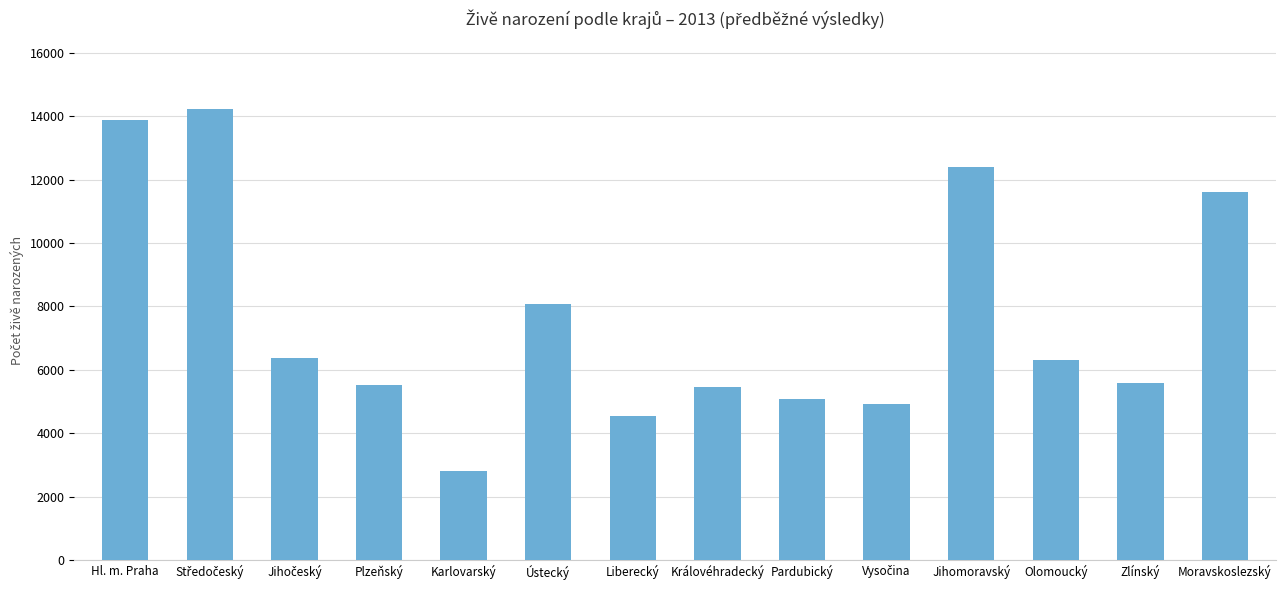

What is the difference between the second highest and second lowest values?

9332